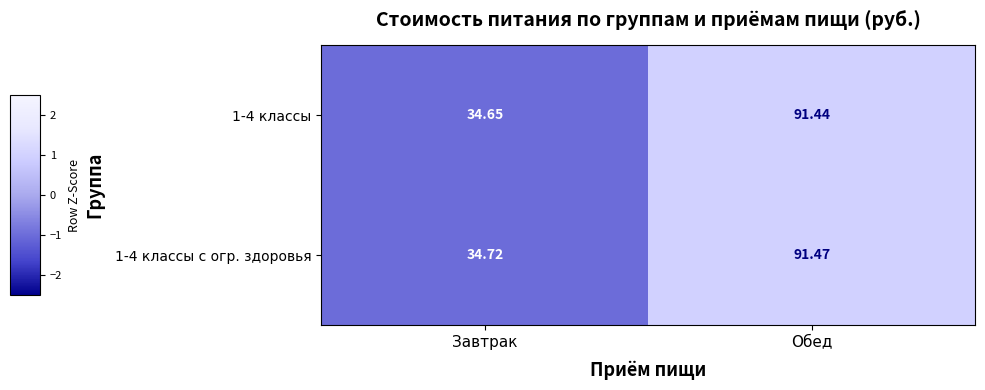

How many categories are shown in the chart?

2